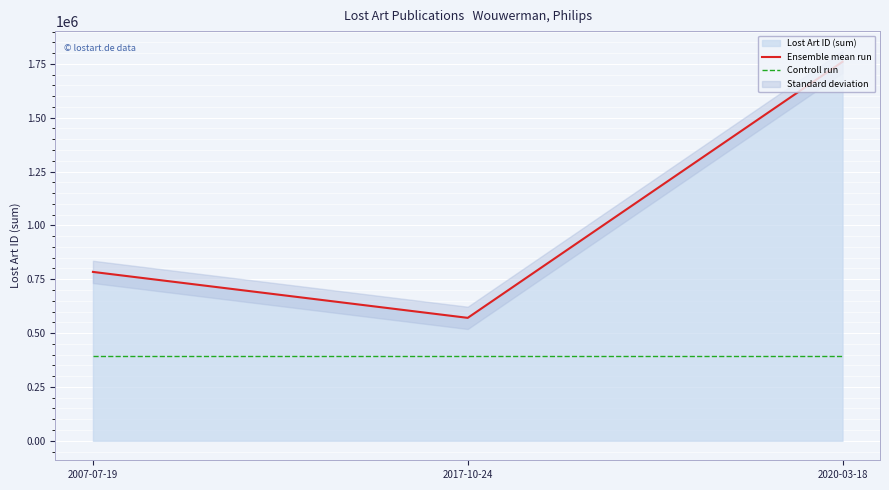

Read the Controll run value at 2017-10-24.

391992